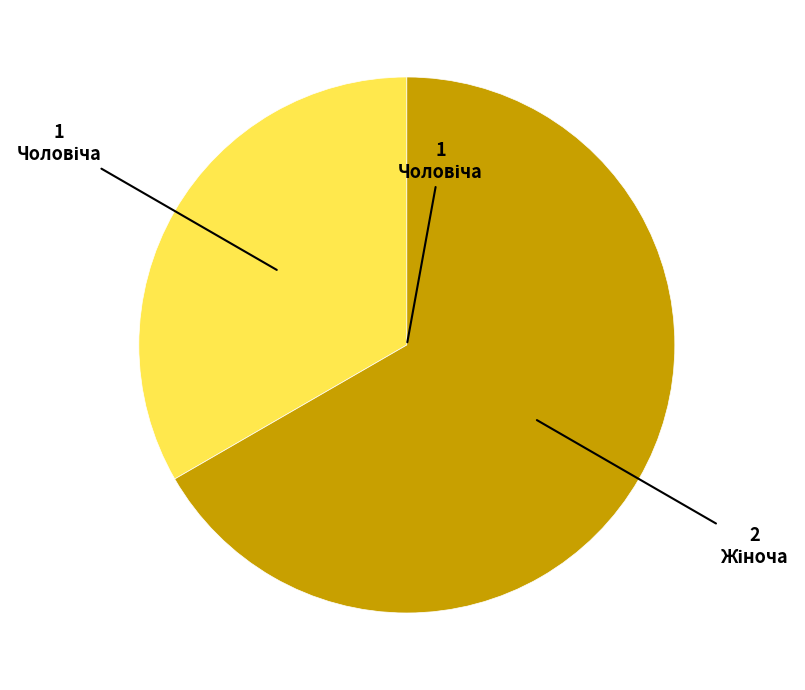

Is there a majority slice in this chart?

Yes